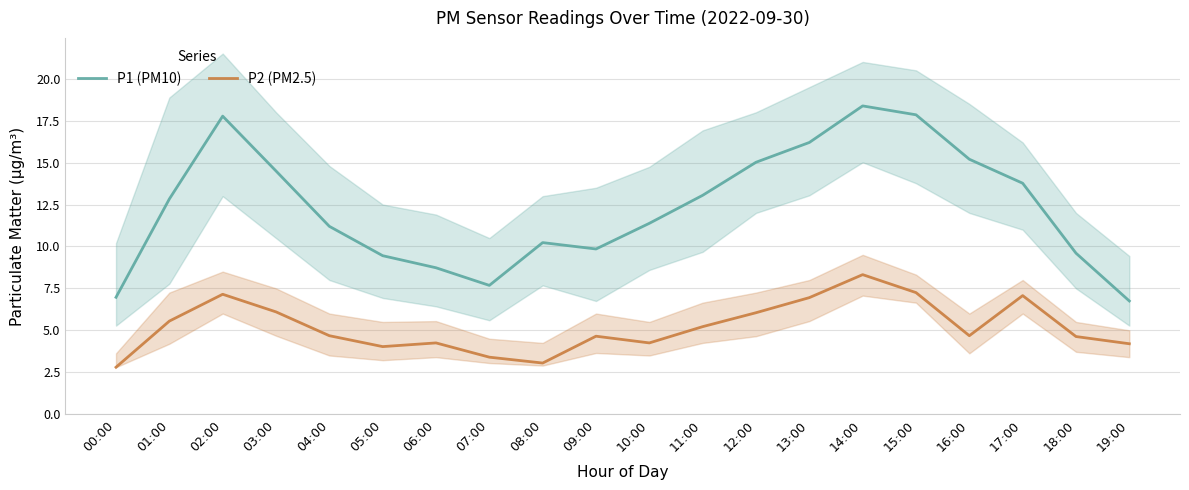

List the series in order of their overall mean, lowest first.

P2 (PM2.5), P1 (PM10)